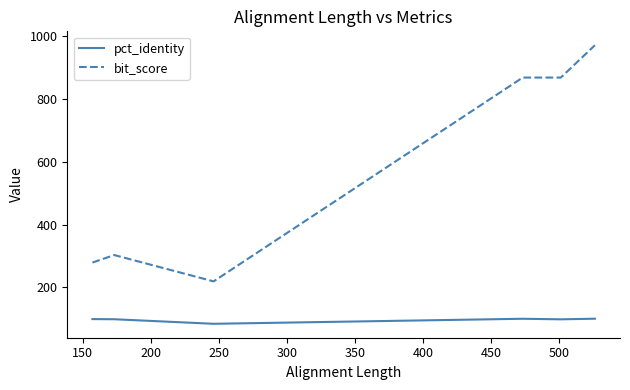

True or false: bit_score and pct_identity cross at least once.

False